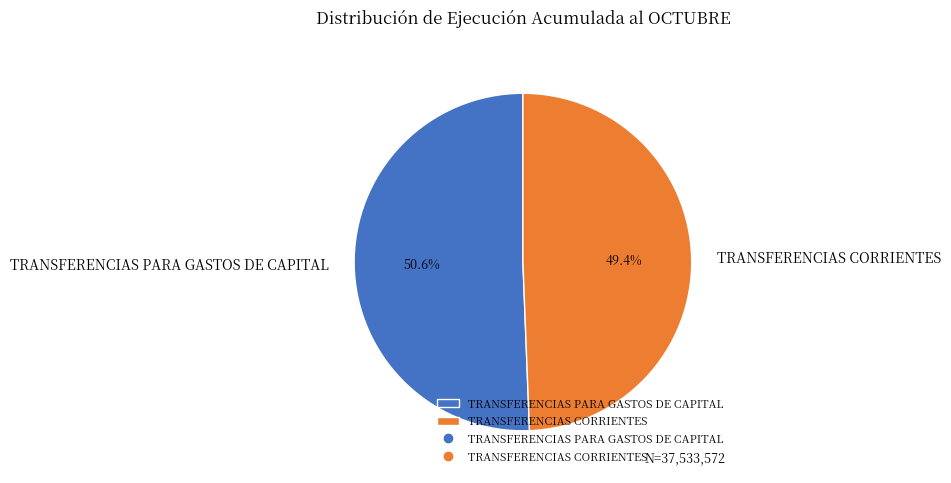

Which slice is the largest?

TRANSFERENCIAS PARA GASTOS DE CAPITAL